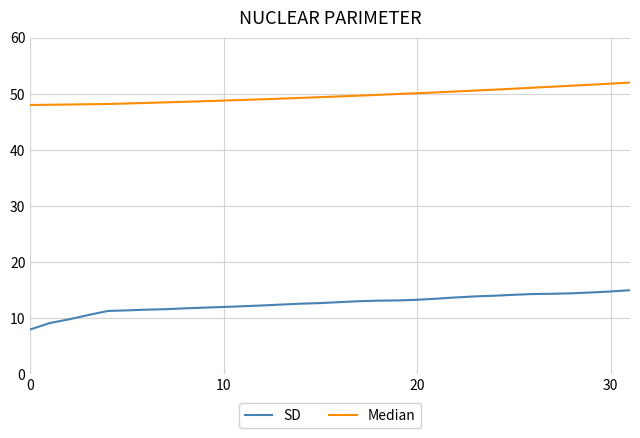

Which series has the largest total across all categories?

Median